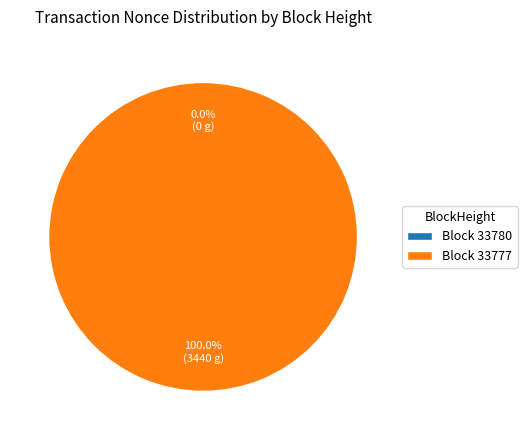

Which slice is the largest?

33777